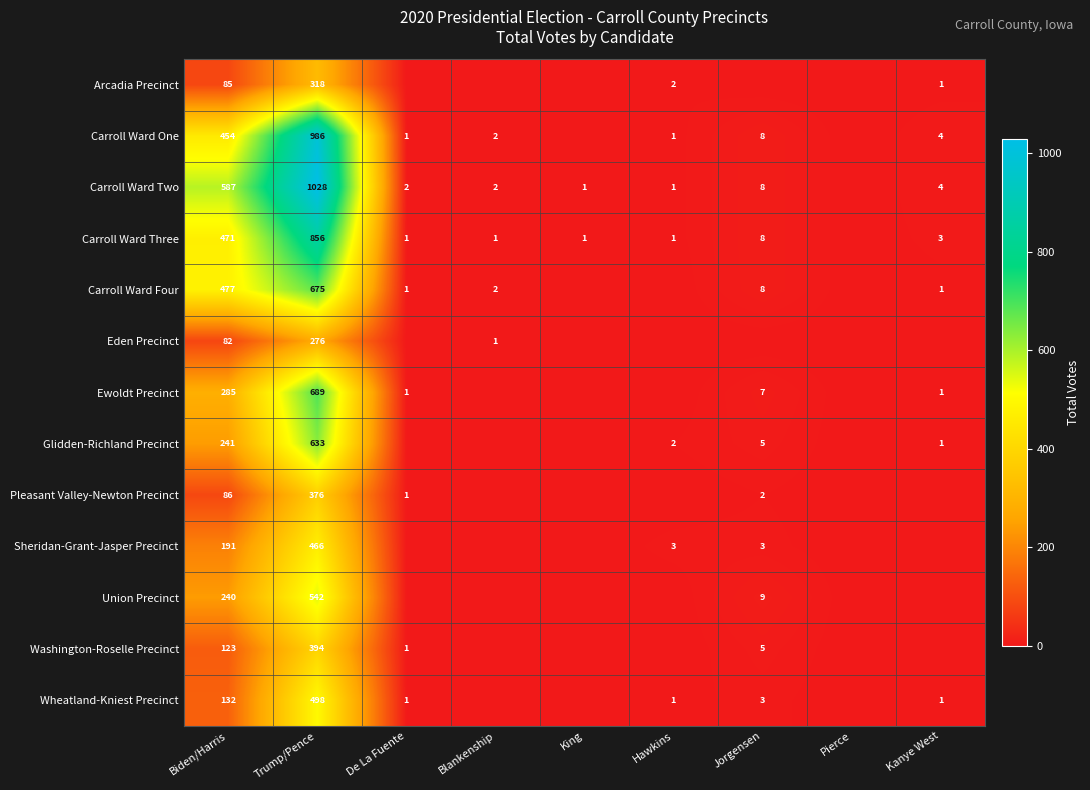

At which category is the sum across all series the highest?

Trump/Pence